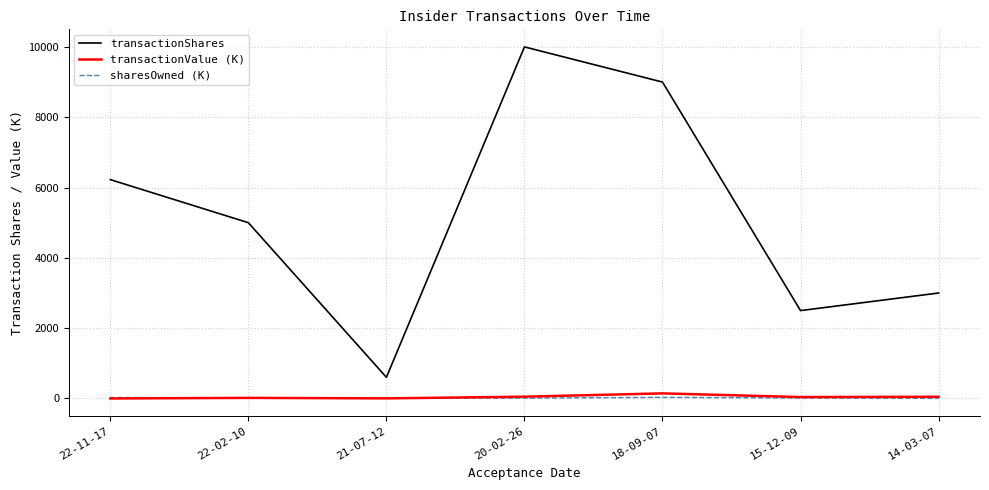

What is the average value of the transactionShares series?

5189.6